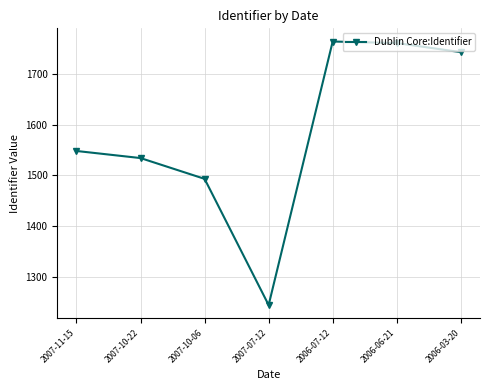

Which category has the lowest value across all series?

2007-07-12